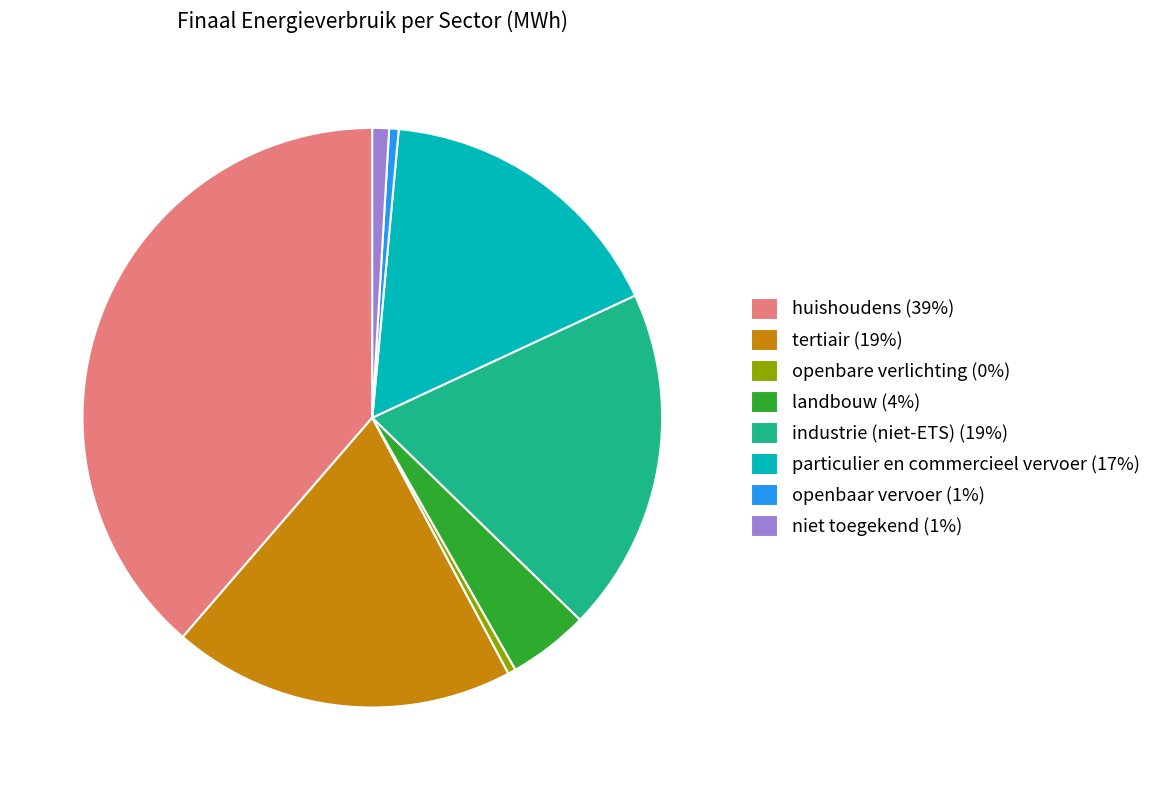

Do huishoudens (39%) and particulier en commercieel vervoer (17%) together represent more than half of the pie?

Yes